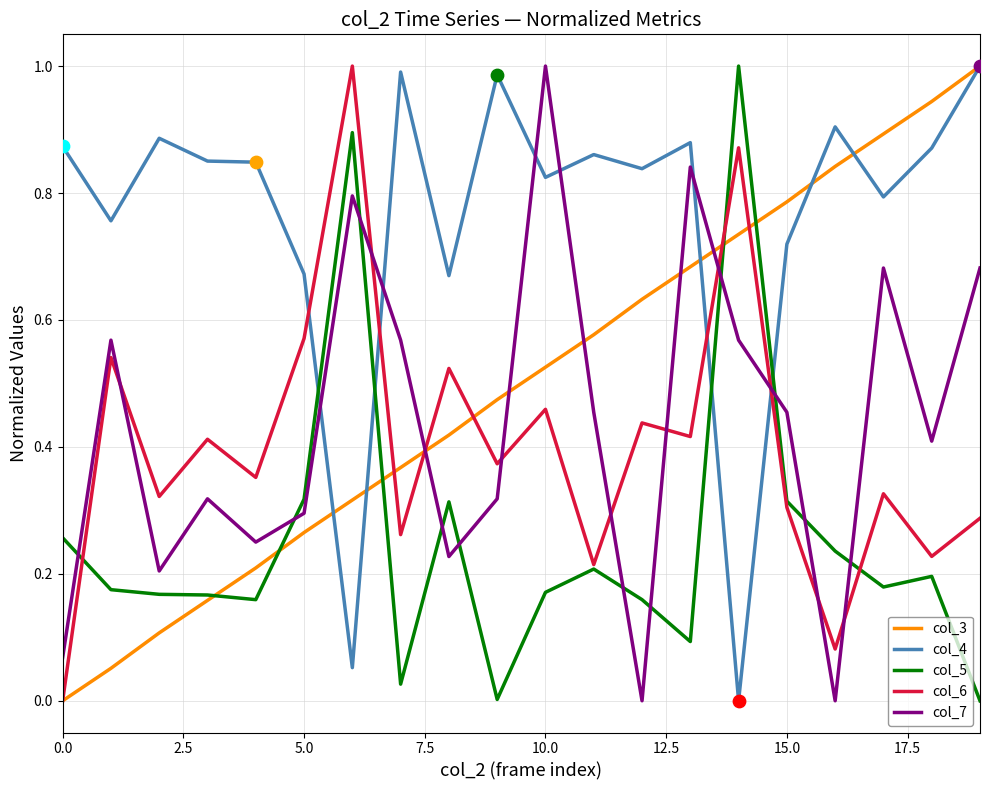

Which series ends up on top after the final intersection of col_7 and col_6?

col_7